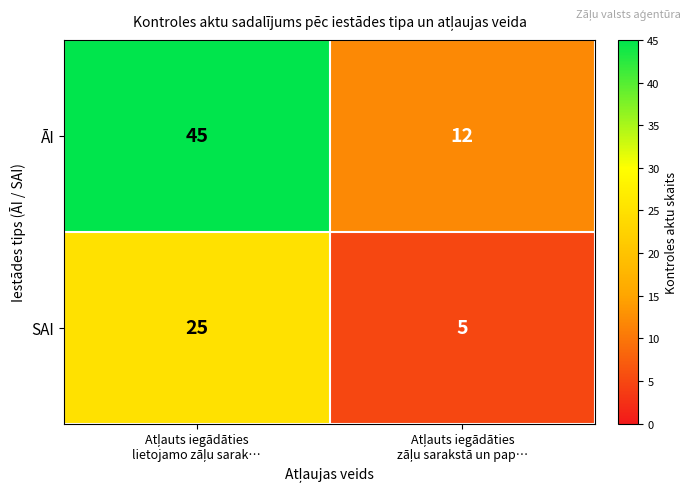

Rank the series by their maximum value, from lowest to highest.

SAI, ĀI